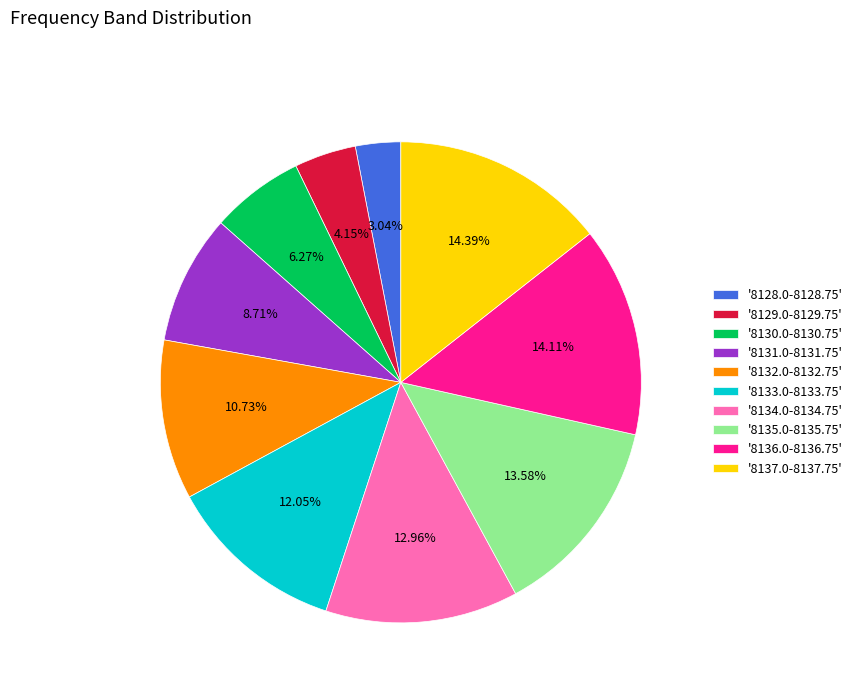

To the nearest percent, what is the average slice percentage?

10%